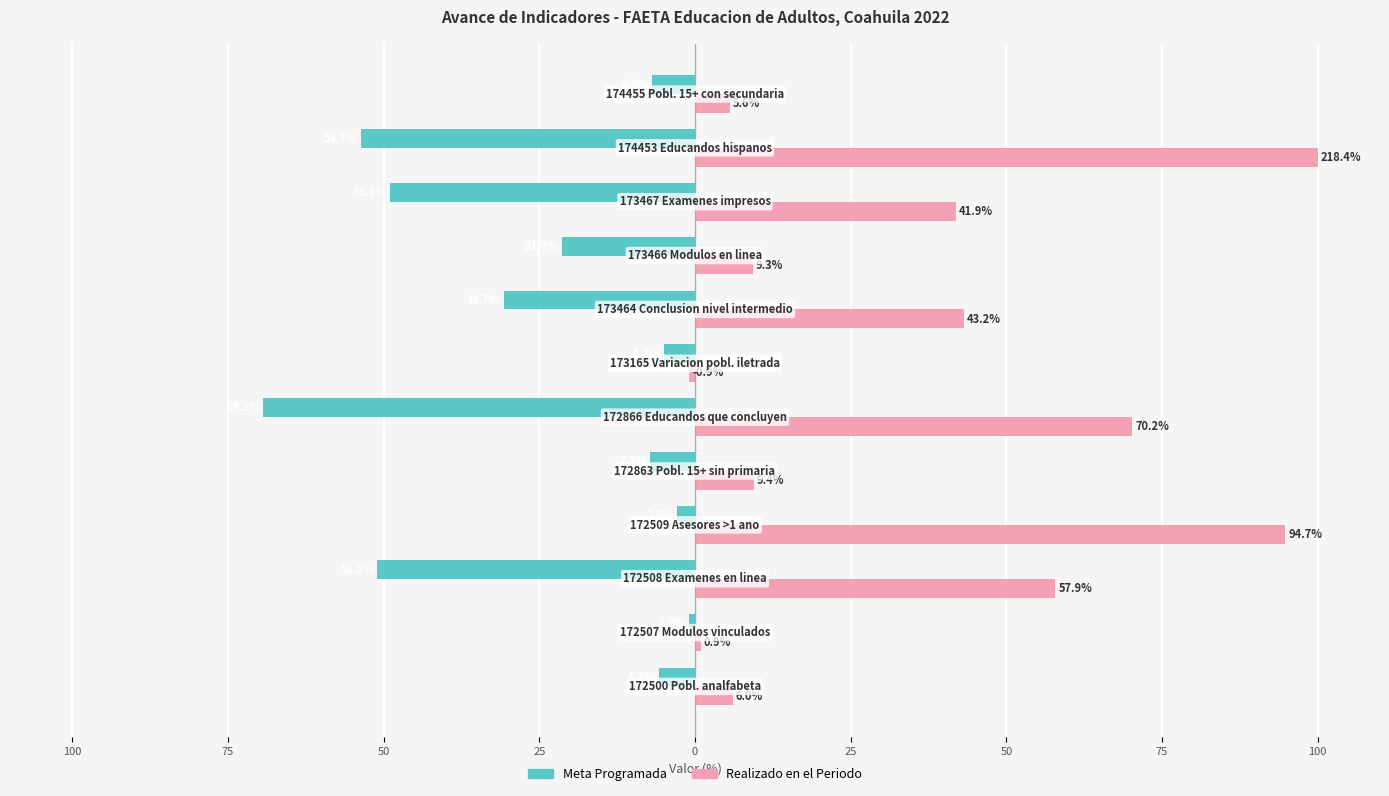

Reading left to right, list all the values displayed in this chart.

Meta Programada: -5.8	-1.0	-51.0	-2.8	-7.2	-69.3	-4.9	-30.7	-21.3	-49.0	-53.7	-6.9
Realizado en el Periodo: 6.0	0.9	57.9	94.7	9.4	70.2	-0.9	43.2	9.3	41.9	100.0	5.6